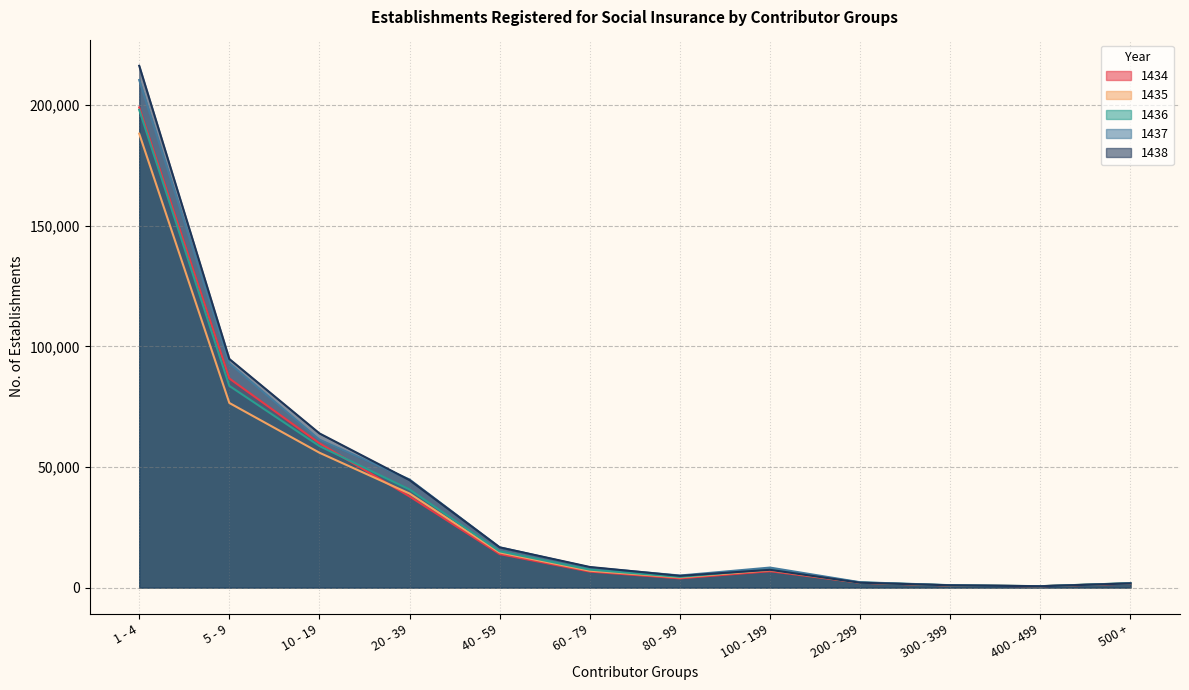

How many lines are shown in the chart?

5